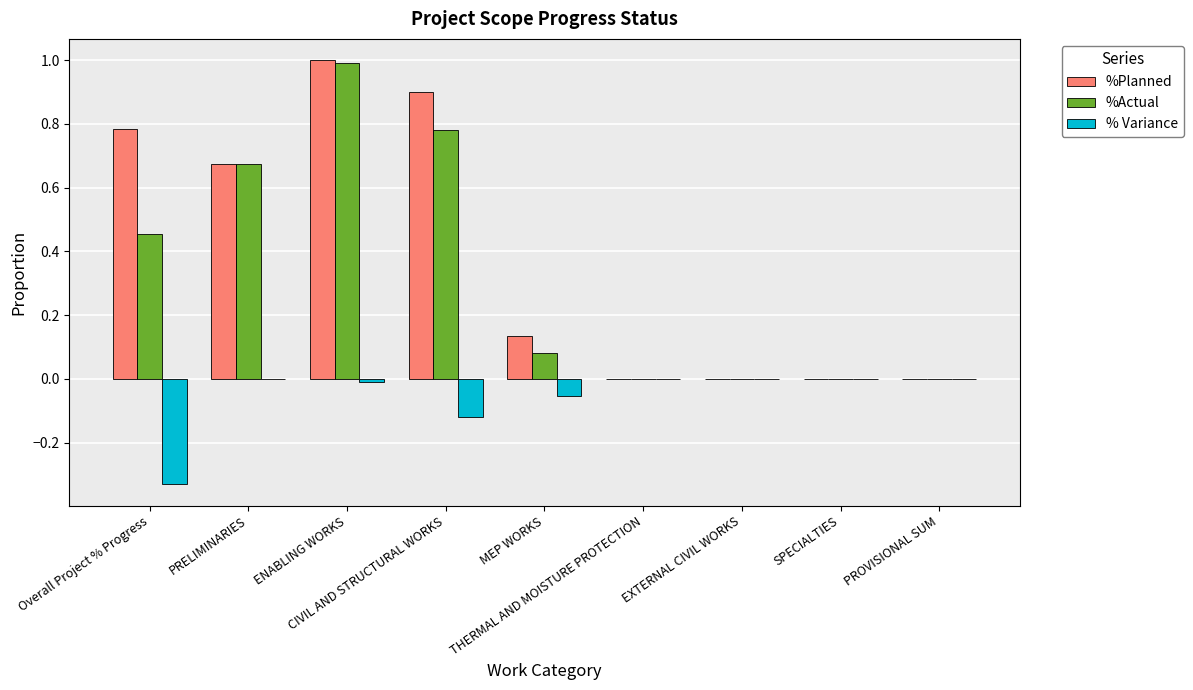

What is the greatest value displayed?

1.0